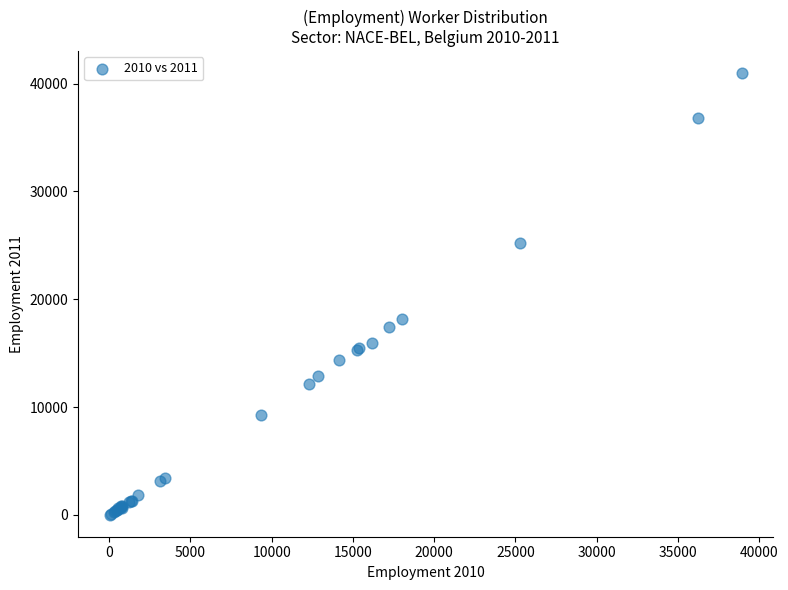

What Y value in the scatter plot is closest to 20492?

18175